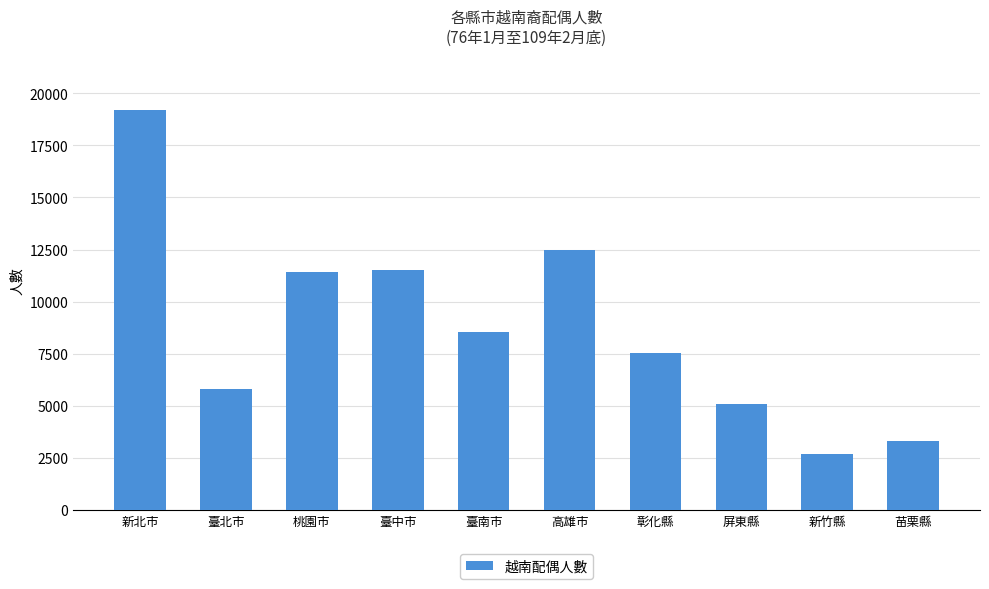

The chart shows a value of 15090 at 桃園市. True or false?

False